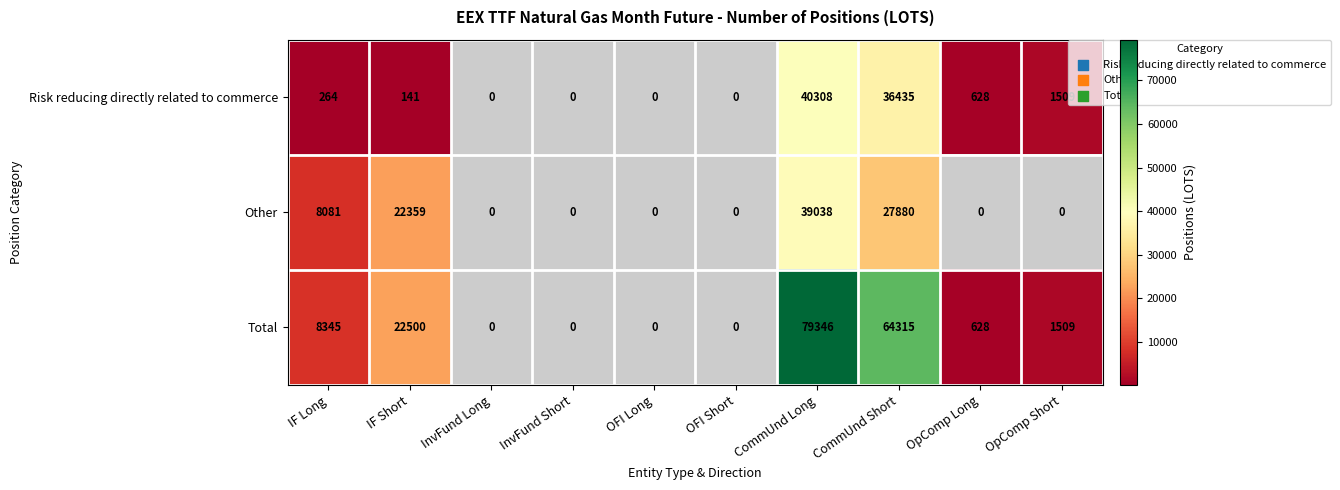

Is it true that Total equals 22500 at IF Short?

True